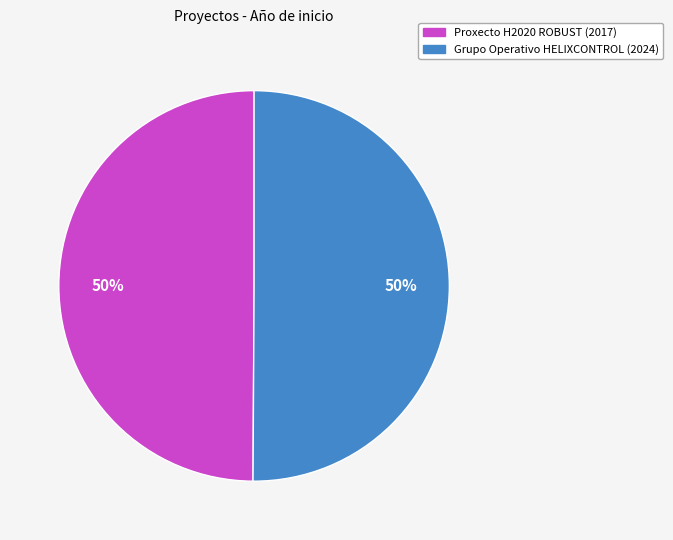

The Grupo Operativo HELIXCONTROL slice represents 43% of the pie. True or false?

False